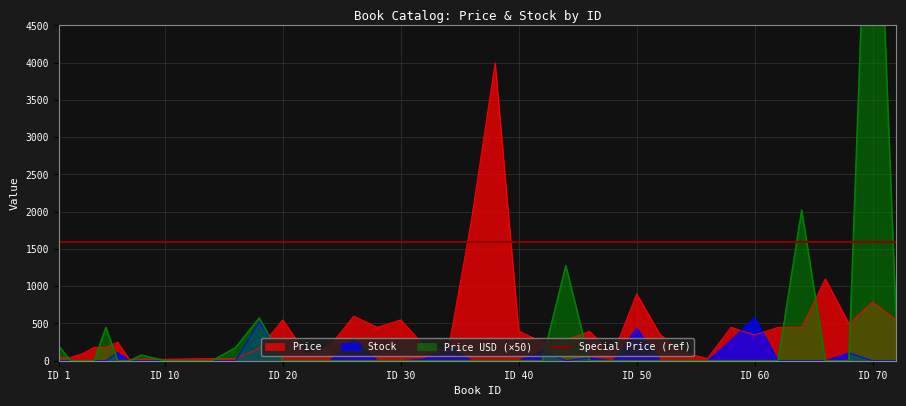

At how many categories does at least one series exceed 8480?

1